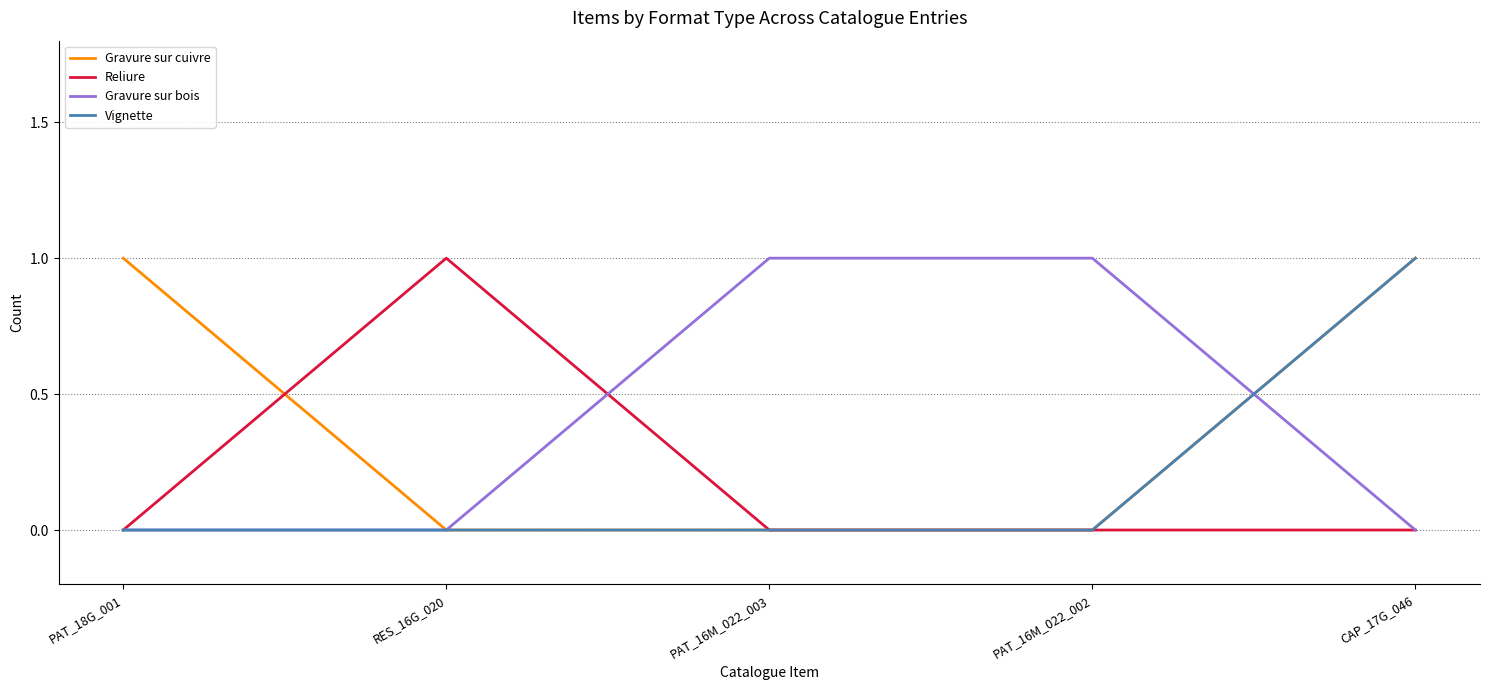

Reading left to right, what are all the values shown in this chart?

Gravure sur cuivre: PAT_18G_001=1	RES_16G_020=0	PAT_16M_022_003=0	PAT_16M_022_002=0	CAP_17G_046=1
Reliure: PAT_18G_001=0	RES_16G_020=1	PAT_16M_022_003=0	PAT_16M_022_002=0	CAP_17G_046=0
Gravure sur bois: PAT_18G_001=0	RES_16G_020=0	PAT_16M_022_003=1	PAT_16M_022_002=1	CAP_17G_046=0
Vignette: PAT_18G_001=0	RES_16G_020=0	PAT_16M_022_003=0	PAT_16M_022_002=0	CAP_17G_046=1